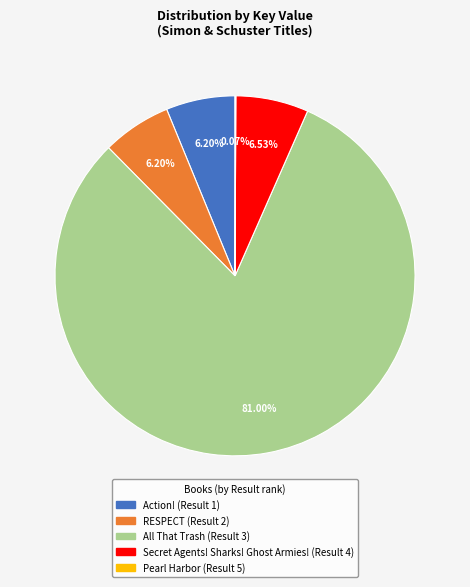

Which slice represents more than half of the pie?

All That Trash (Result 3)